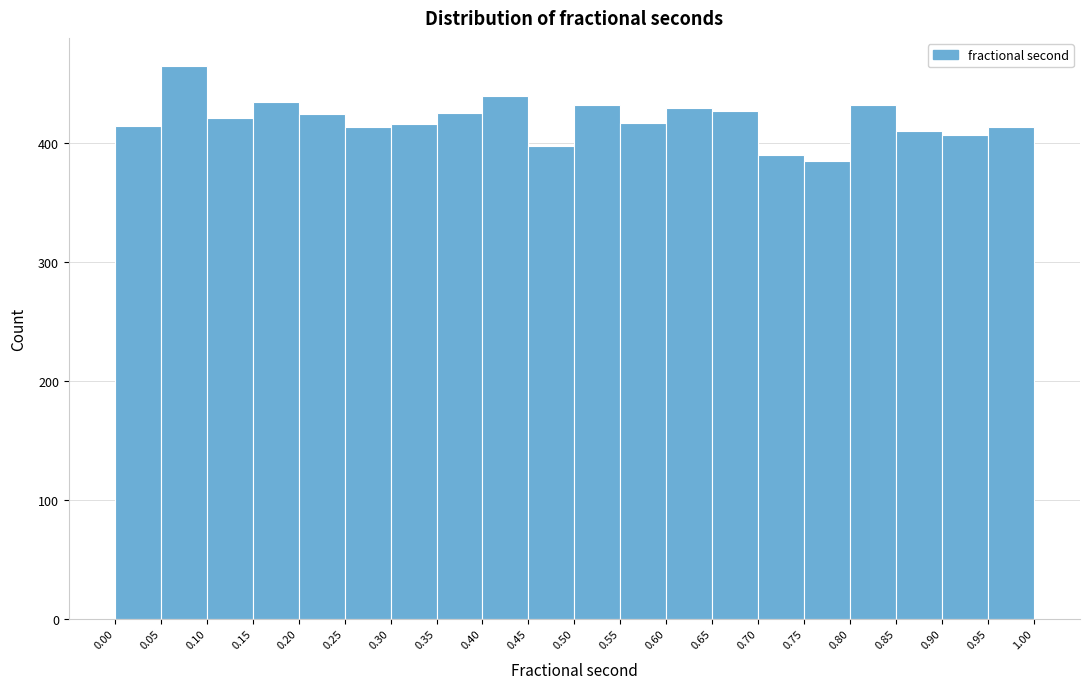

Reading left to right, list every bar in this chart as the range it spans on the x-axis followed by its height. The values are not printed on the chart, so give them approximately, as read against the axis.

0.00 to 0.05: 410
0.05 to 0.10: 470
0.10 to 0.15: 420
0.15 to 0.20: 430
0.20 to 0.25: 420
0.25 to 0.30: 410
0.30 to 0.35: 420
0.35 to 0.40: 430
0.40 to 0.45: 440
0.45 to 0.50: 400
0.50 to 0.55: 430
0.55 to 0.60: 420
0.60 to 0.65: 430
0.65 to 0.70: 430
0.70 to 0.75: 390
0.75 to 0.80: 390
0.80 to 0.85: 430
0.85 to 0.90: 410
0.90 to 0.95: 410
0.95 to 1.00: 410